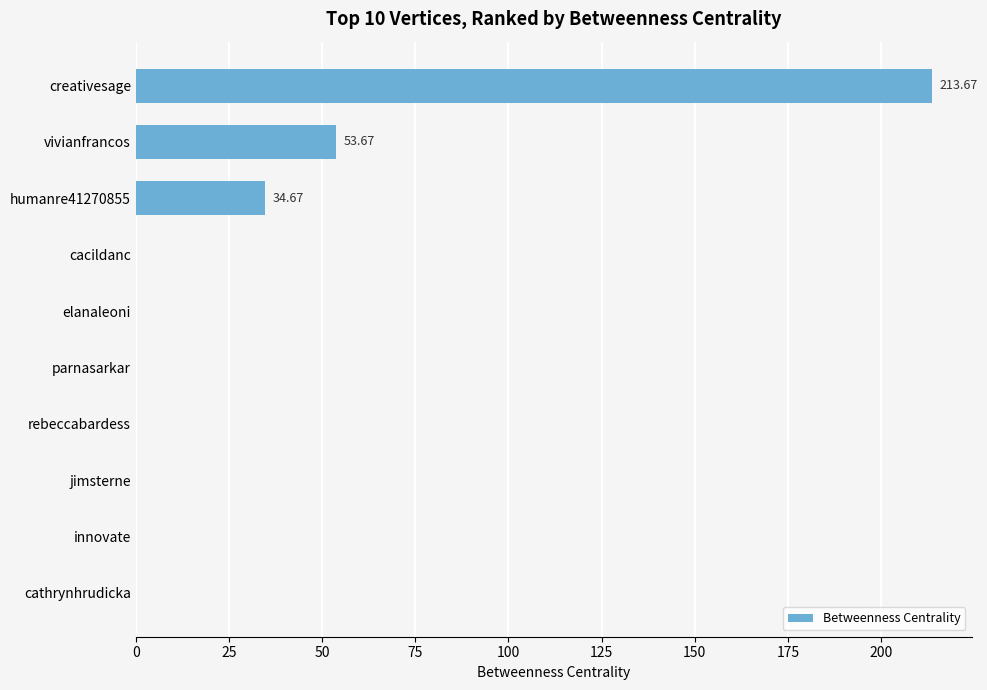

What is the sum of the values at creativesage and elanaleoni?

213.7